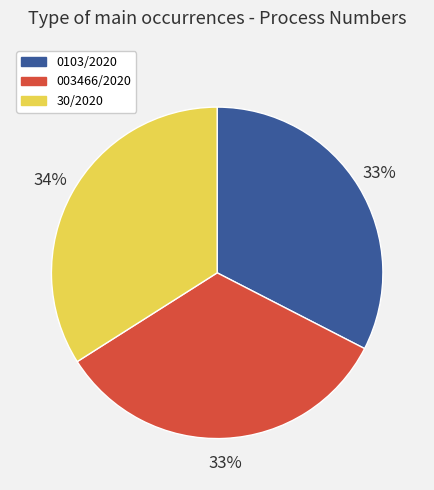

Combined, do 003466/2020 and 30/2020 account for over 50%?

Yes